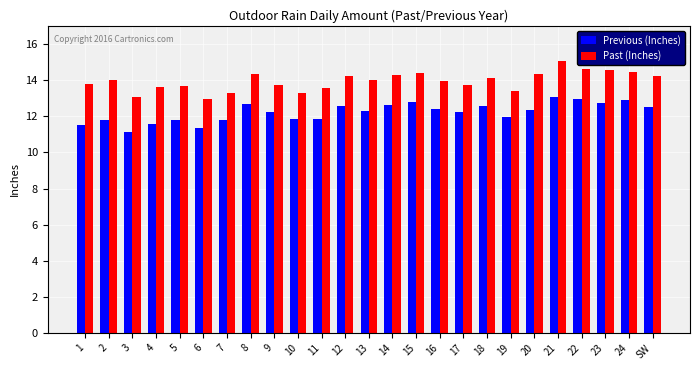

What is the sum of the Past (Inches) values at 17 and 2?

27.7